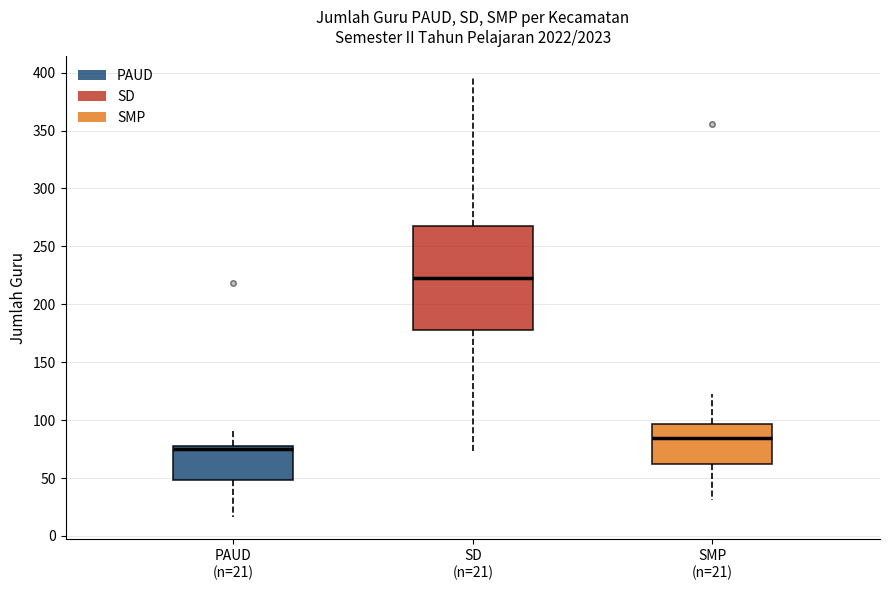

Which box has the highest median line?

SD (n=21)